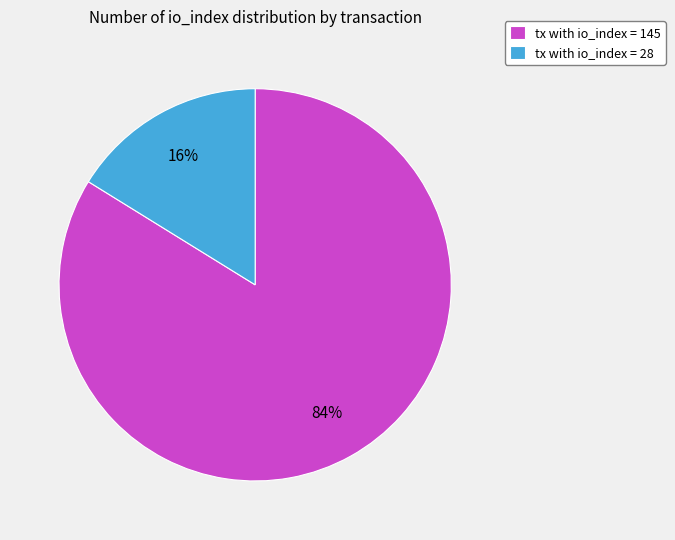

Which slice represents more than half of the pie?

tx with io_index = 145